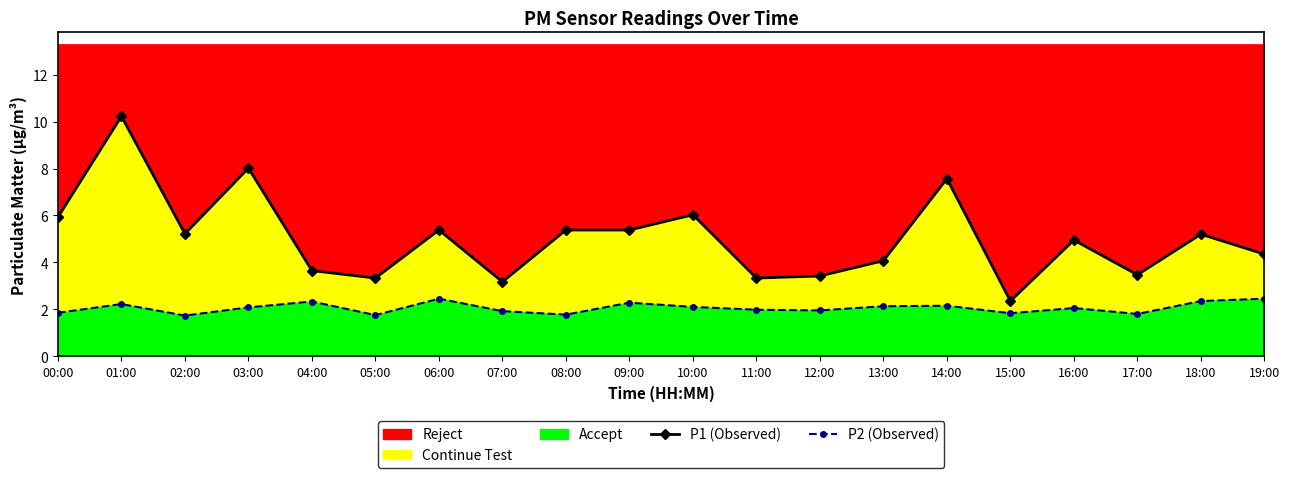

At which category does the chart reach its peak across all series?

01:00